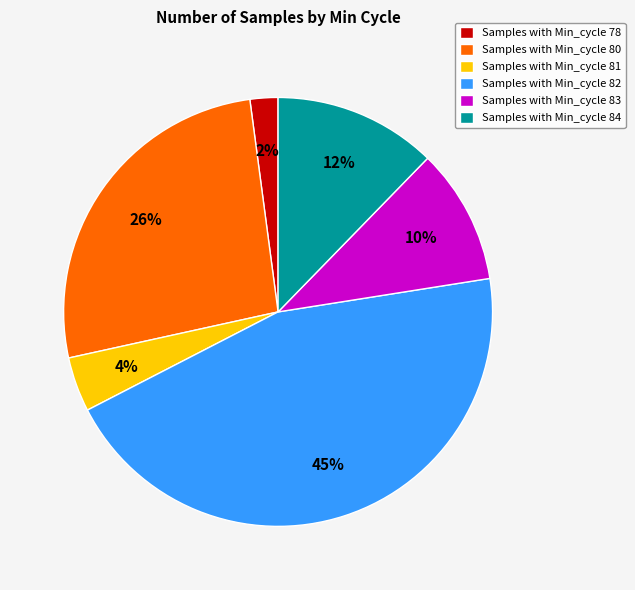

What percentage is the Samples with Min_cycle 82 slice, to the nearest percent?

45%